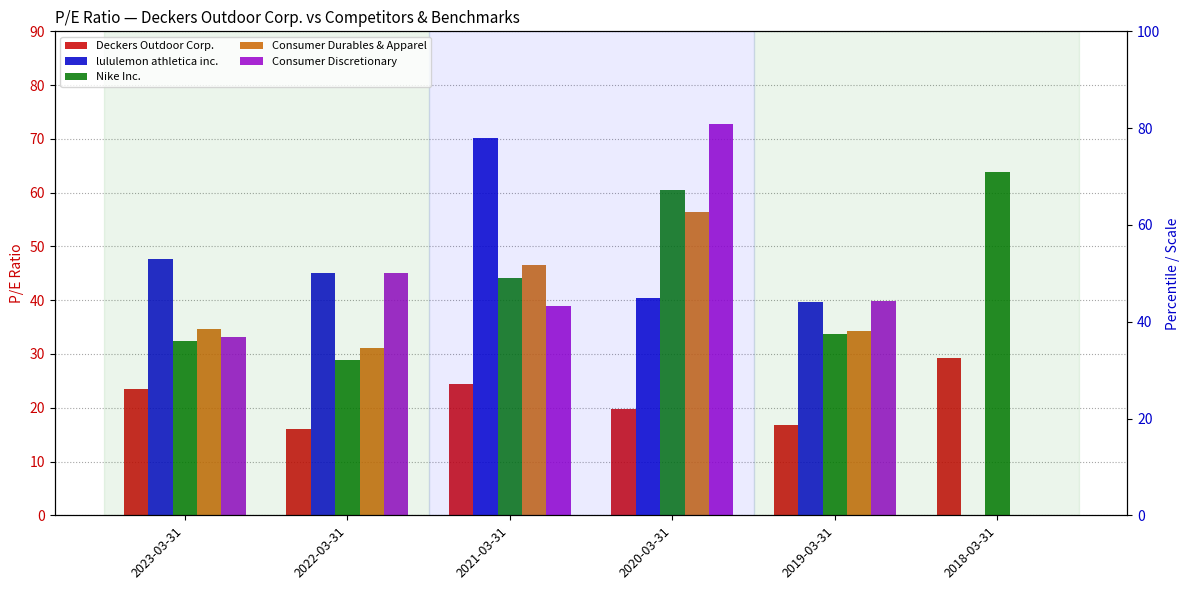

How many data points in Deckers Outdoor Corp. are less than 23?

3